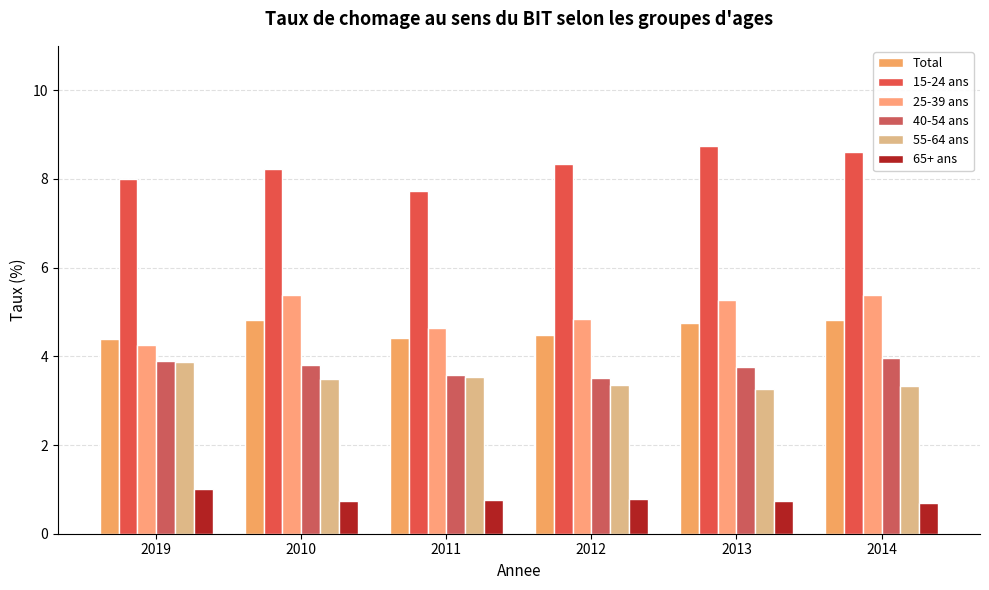

True or false: 15-24 ans has a value of 8.6 at 2014.

True